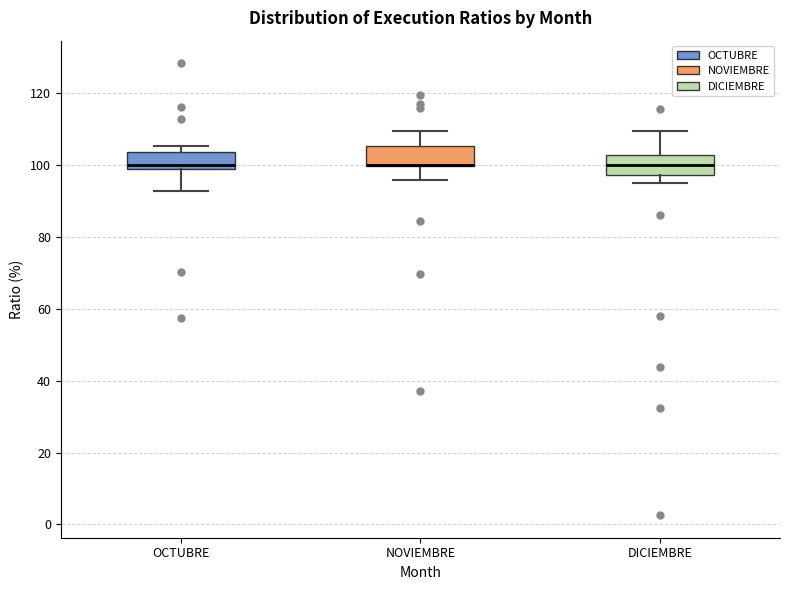

Reading left to right, transcribe this box plot: for each box, give where its median line is, the range the box spans, and where its two whiskers end, as read against the y-axis. The values are not printed on the chart, so give them approximately, as read against the axis.

OCTUBRE: median 100 (just above the box's lower edge), box 100 to 104, whiskers 92 to 106
NOVIEMBRE: median 100 (drawn on the box's lower edge), box 100 to 106, whiskers 96 to 110
DICIEMBRE: median 100, box 98 to 102, whiskers 96 to 110